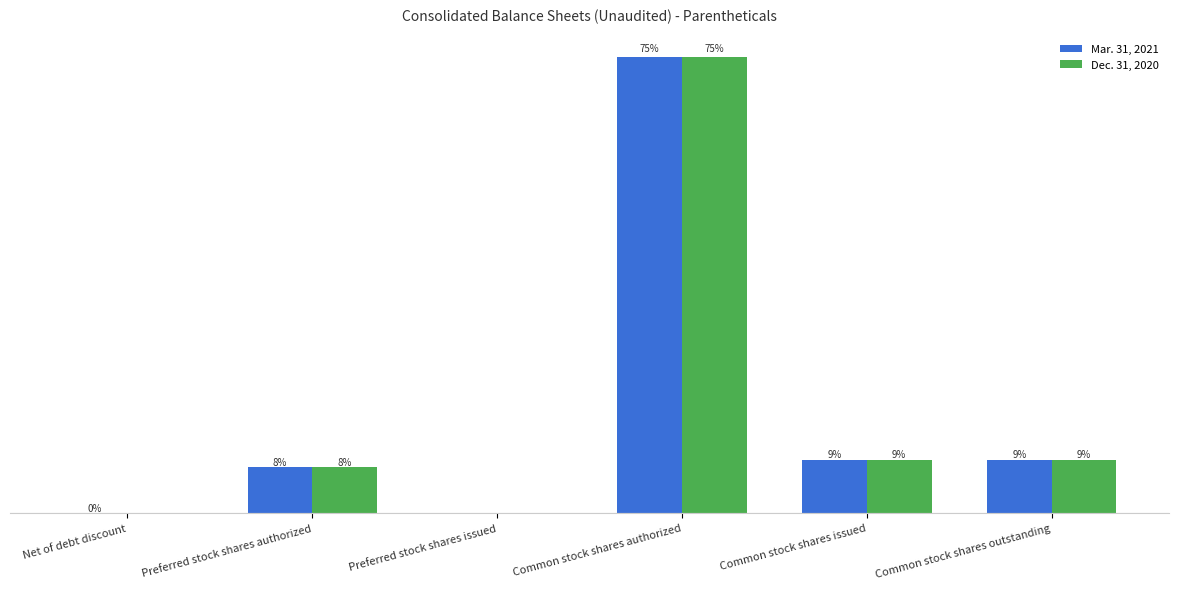

Which label corresponds to the largest value in the chart?

Common stock shares authorized